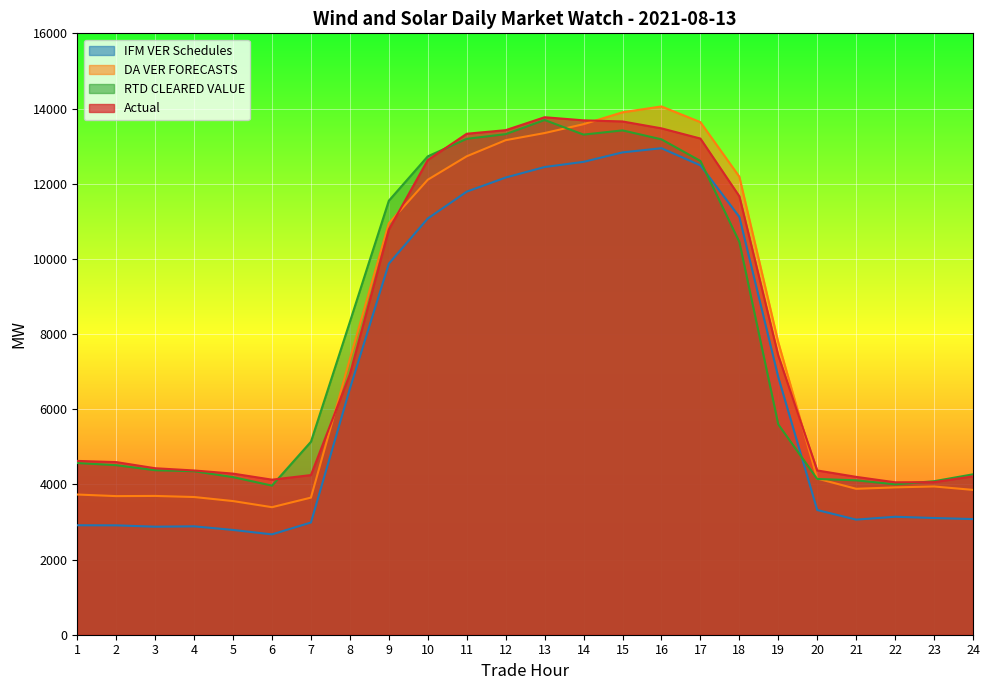

How many series are shown in this chart?

4